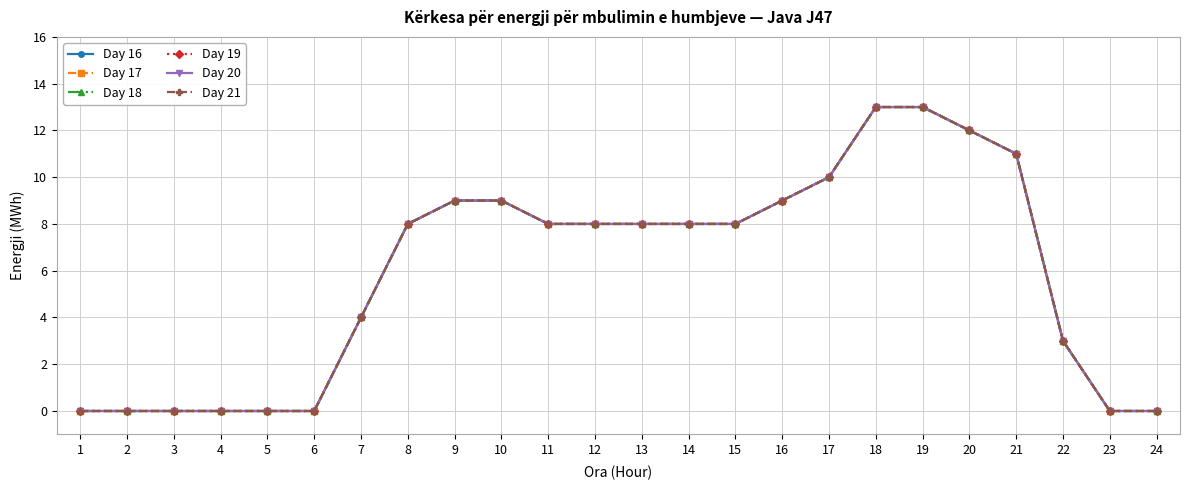

What are all the series names shown in the legend?

Day 16, Day 17, Day 18, Day 19, Day 20, Day 21